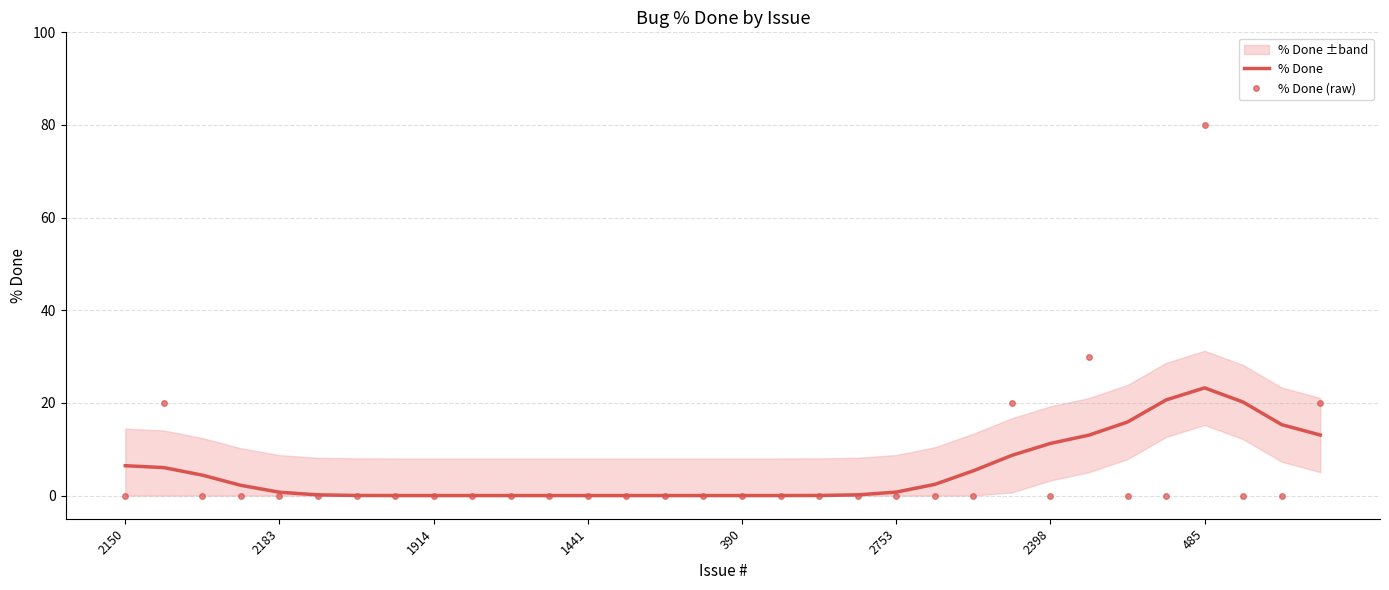

How many values in the % Done (raw) series exceed 0?

5